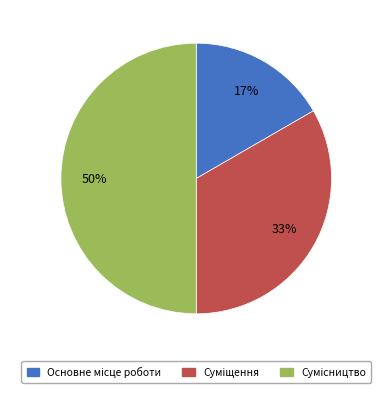

To the nearest percent, what is the difference between the largest and smallest slice percentages?

33%